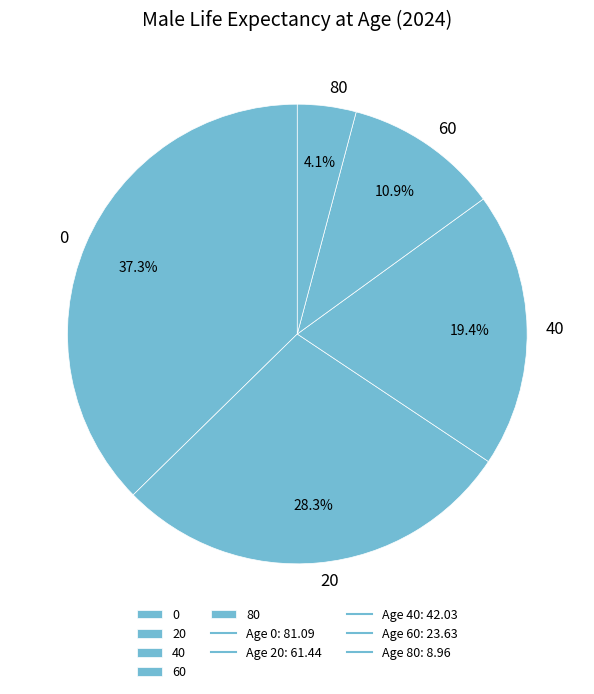

Rank the categories by value from lowest to highest.

80, 60, 40, 20, 0